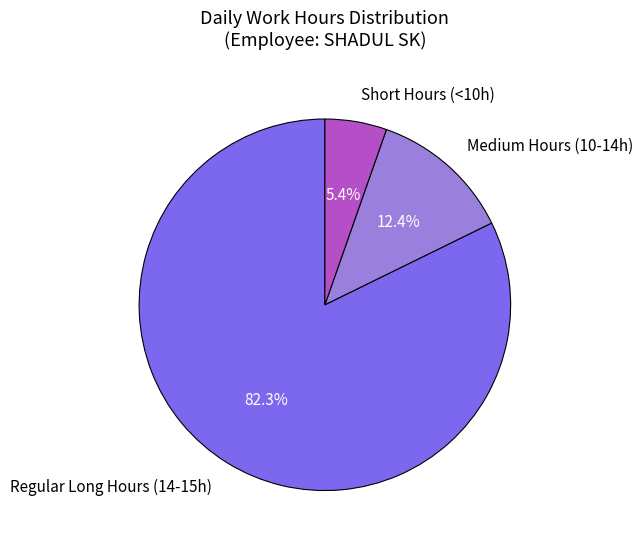

Which category has the smallest portion of the pie?

Short Hours (<10h)